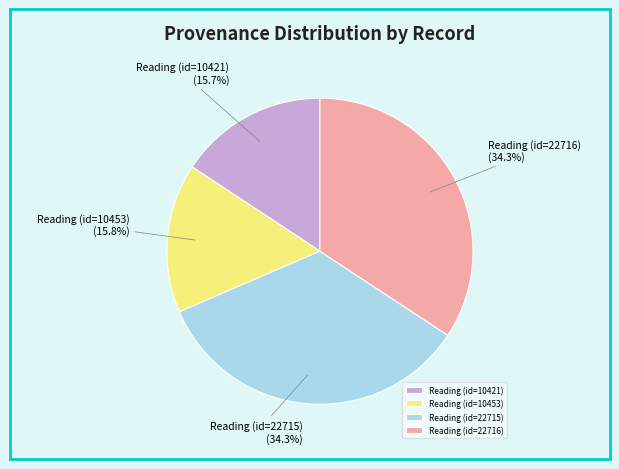

True or false: Reading (id=22715) accounts for 34% of the total.

True